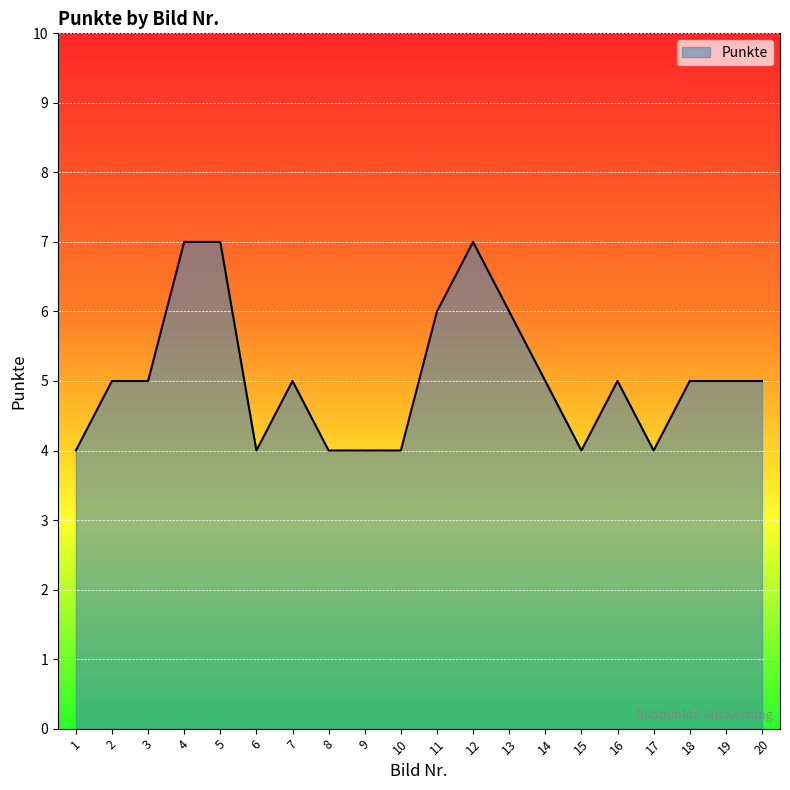

How many series are shown in this chart?

1